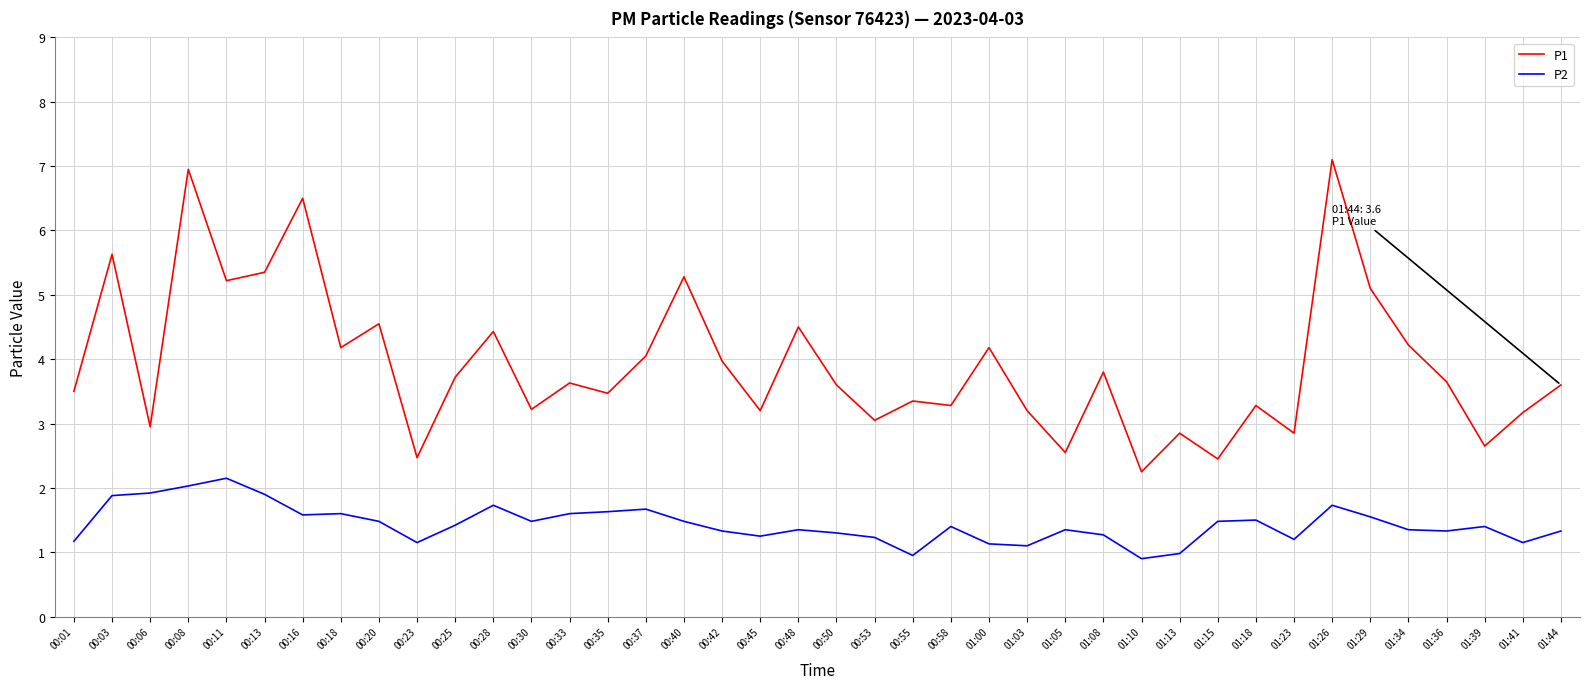

True or false: P1 and P2 cross at least once.

False